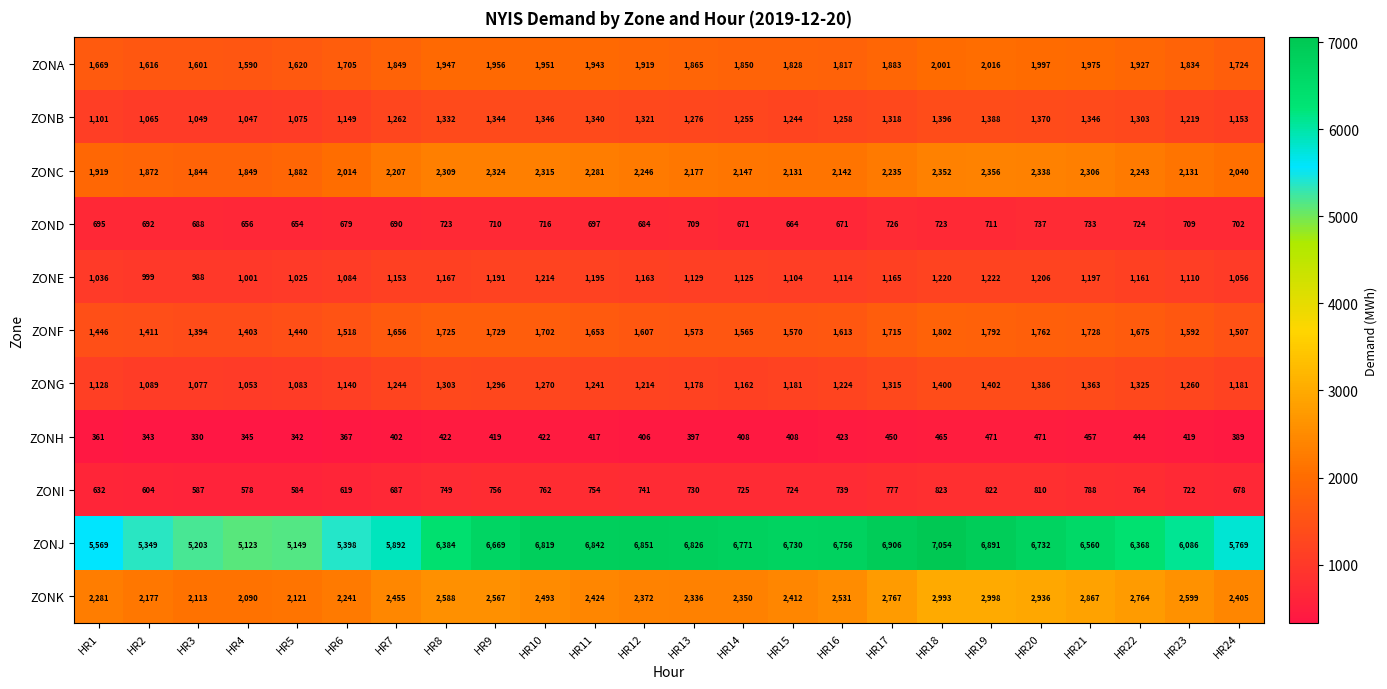

Which series has the widest spread of values?

ZONJ